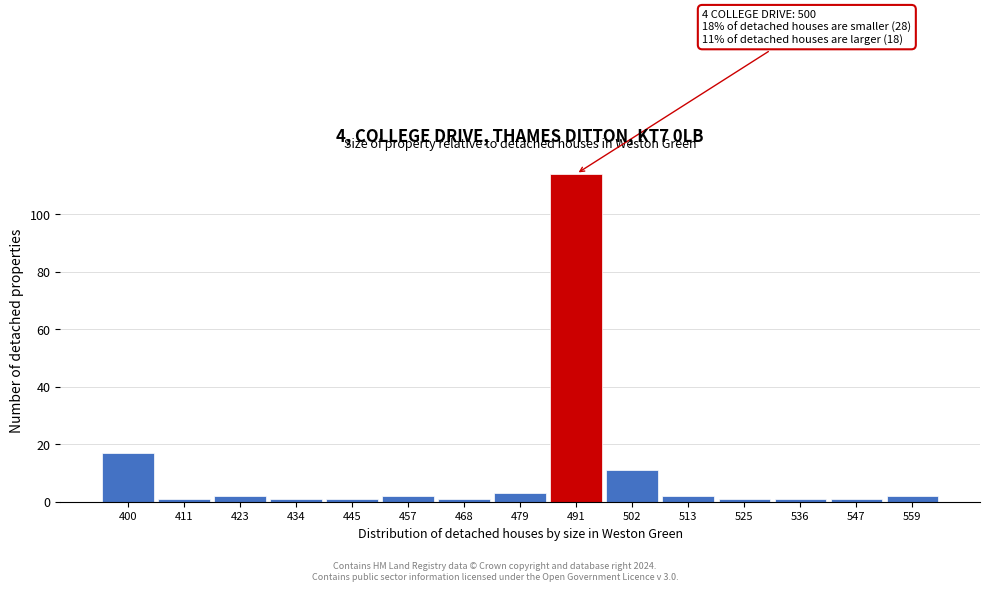

Reading left to right, transcribe all the data shown in this chart.

17	1	2	1	1	2	1	3	114	11	2	1	1	1	2